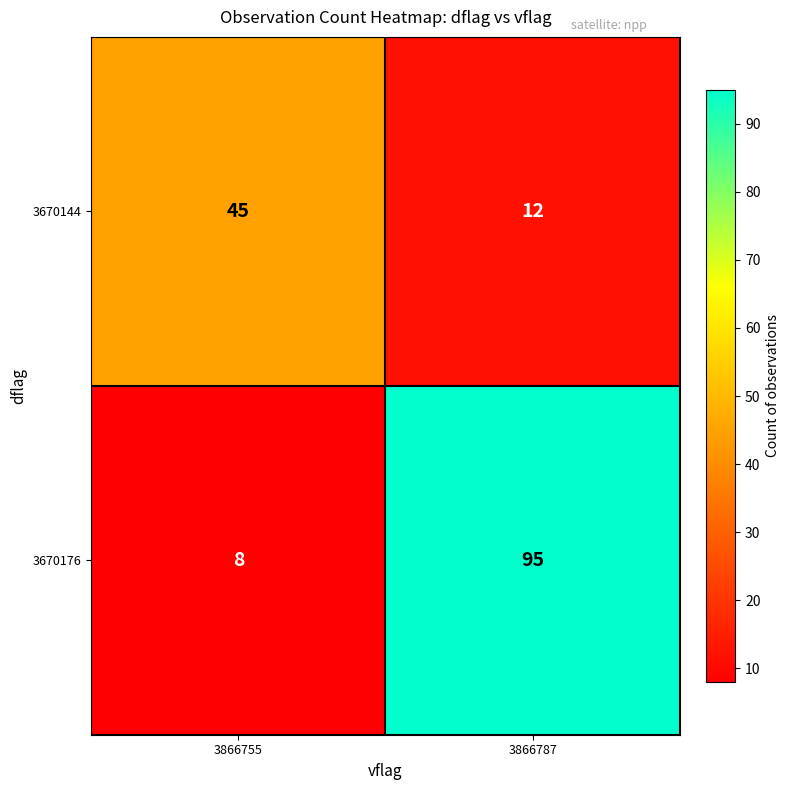

At which category does the chart reach its peak across all series?

3866787